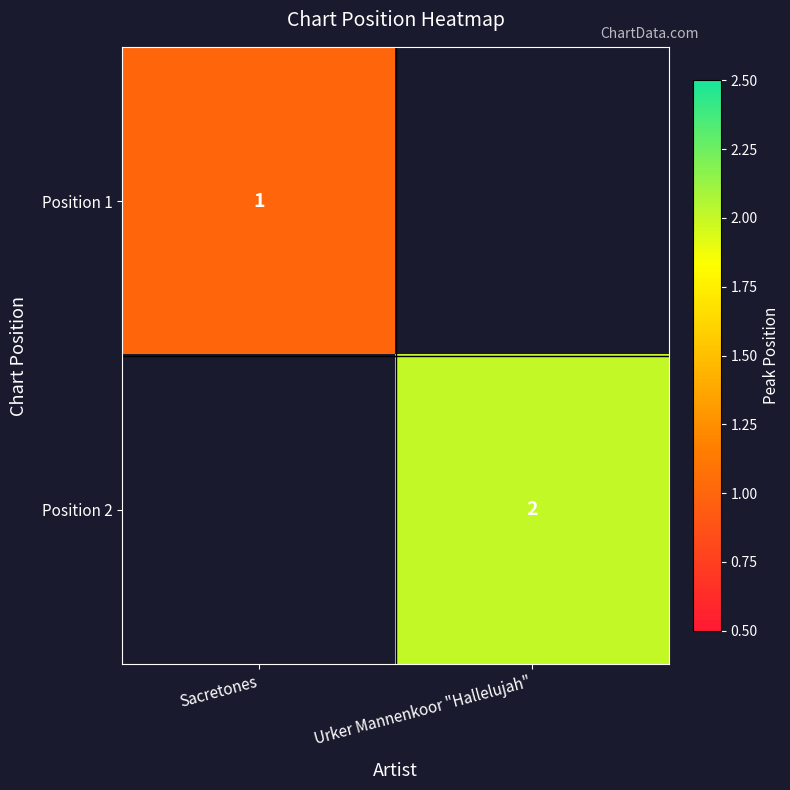

True or false: Position 1 has a value of 1 at Sacretones.

True